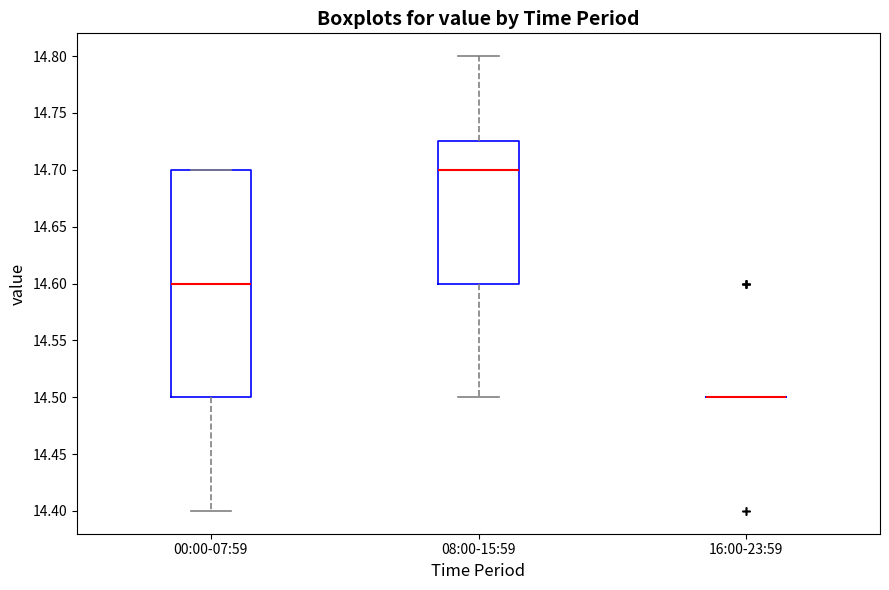

Reading left to right, read every box against the y-axis: the position of its median line, the range the box covers, and the ends of its whiskers. The values are not printed on the chart, so give them approximately, as read against the axis.

00:00-07:59: median 14.600, box 14.500 to 14.700, whiskers 14.400 to 14.700
08:00-15:59: median 14.700, box 14.600 to 14.725, whiskers 14.500 to 14.800
16:00-23:59: box collapsed to a line at 14.500, whiskers 14.500 to 14.500